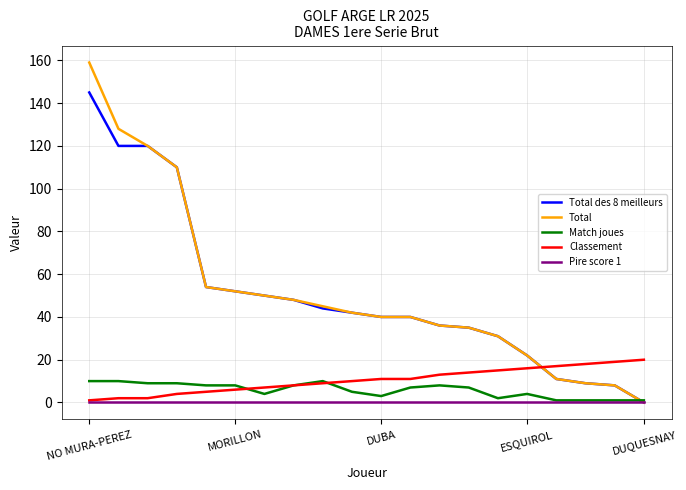

Which series has the largest range (max minus min)?

Total